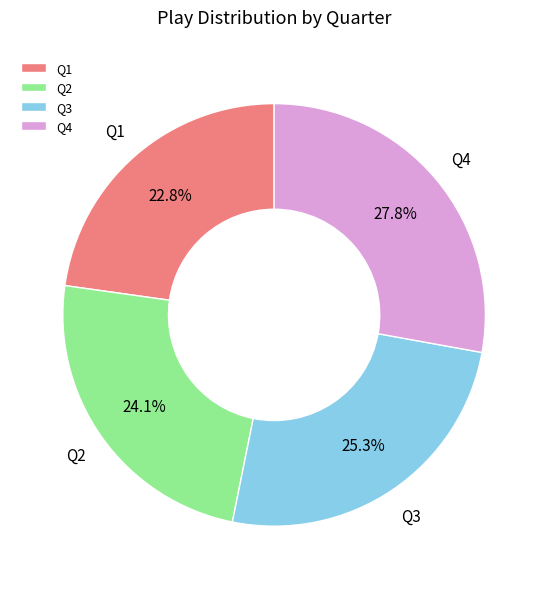

To the nearest percent, what is the combined percentage of Q4 and Q2?

52%